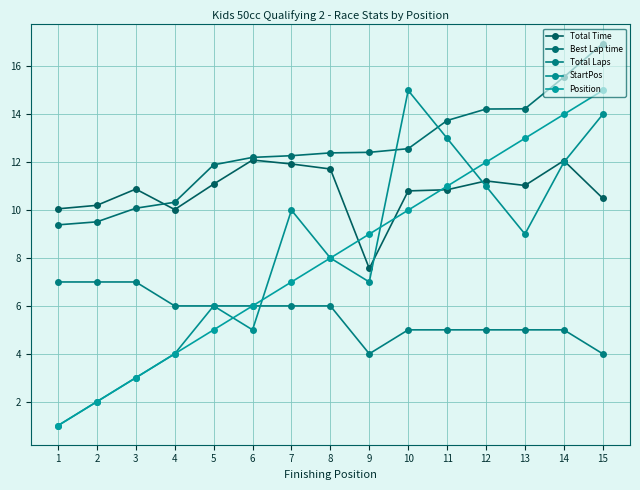

Which category has the lowest value in the StartPos series?

1